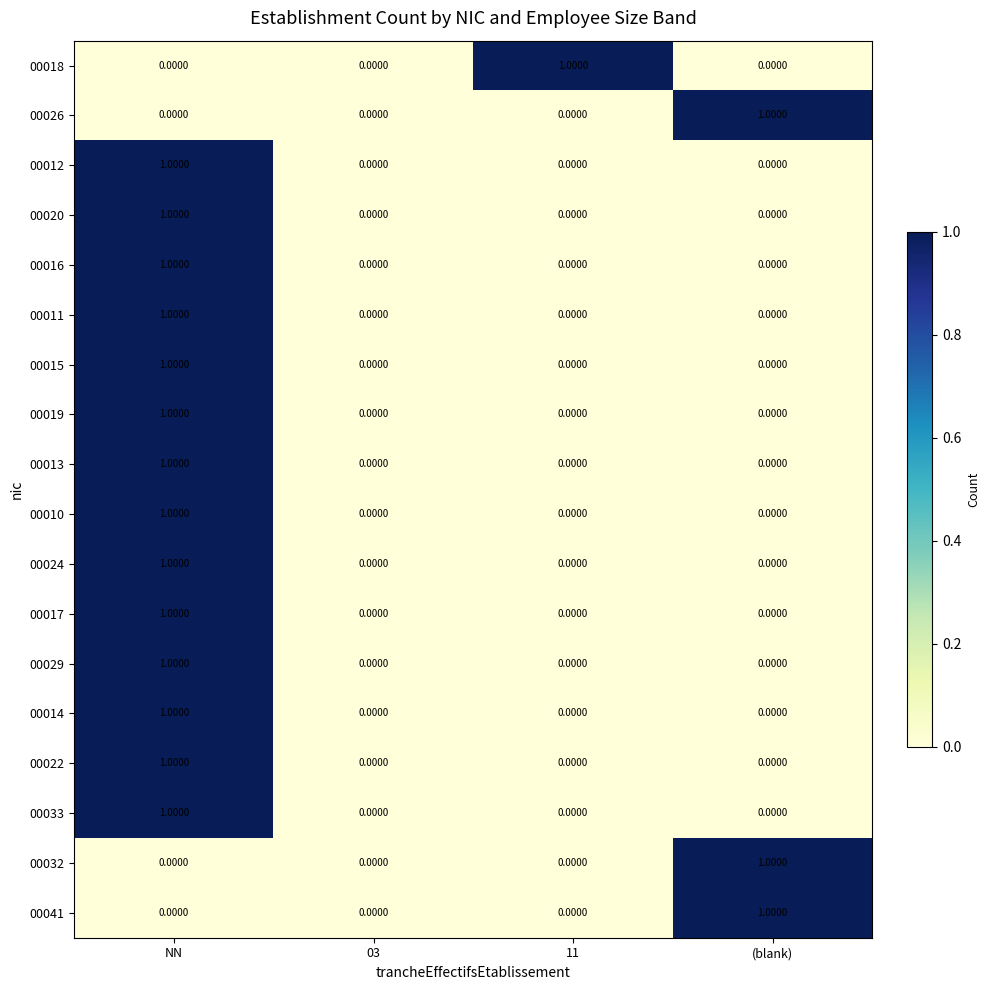

At which category is the sum across all series the highest?

NN